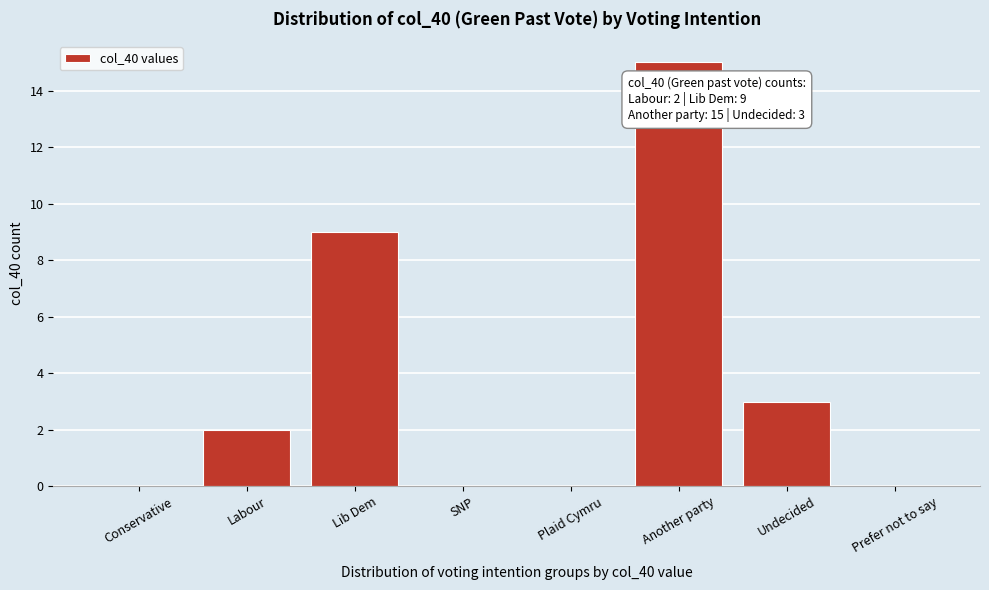

Reading left to right, list all the values displayed in this chart.

Conservative=0	Labour=2	Lib Dem=9	SNP=0	Plaid Cymru=0	Another party=15	Undecided=3	Prefer not to say=0